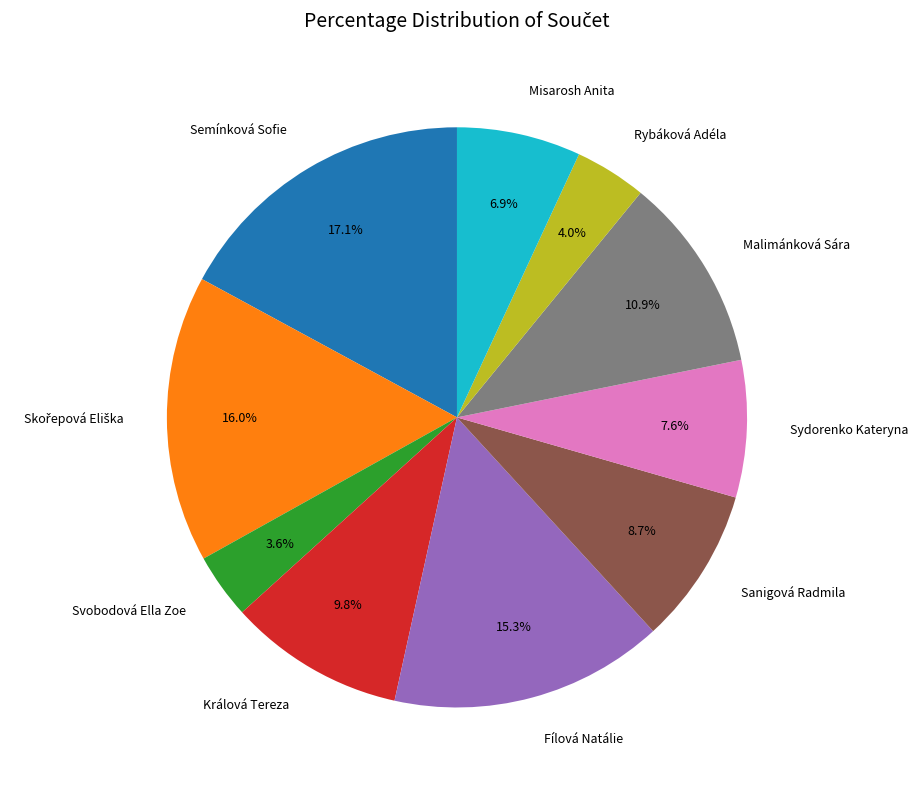

Is there a majority slice in this chart?

No